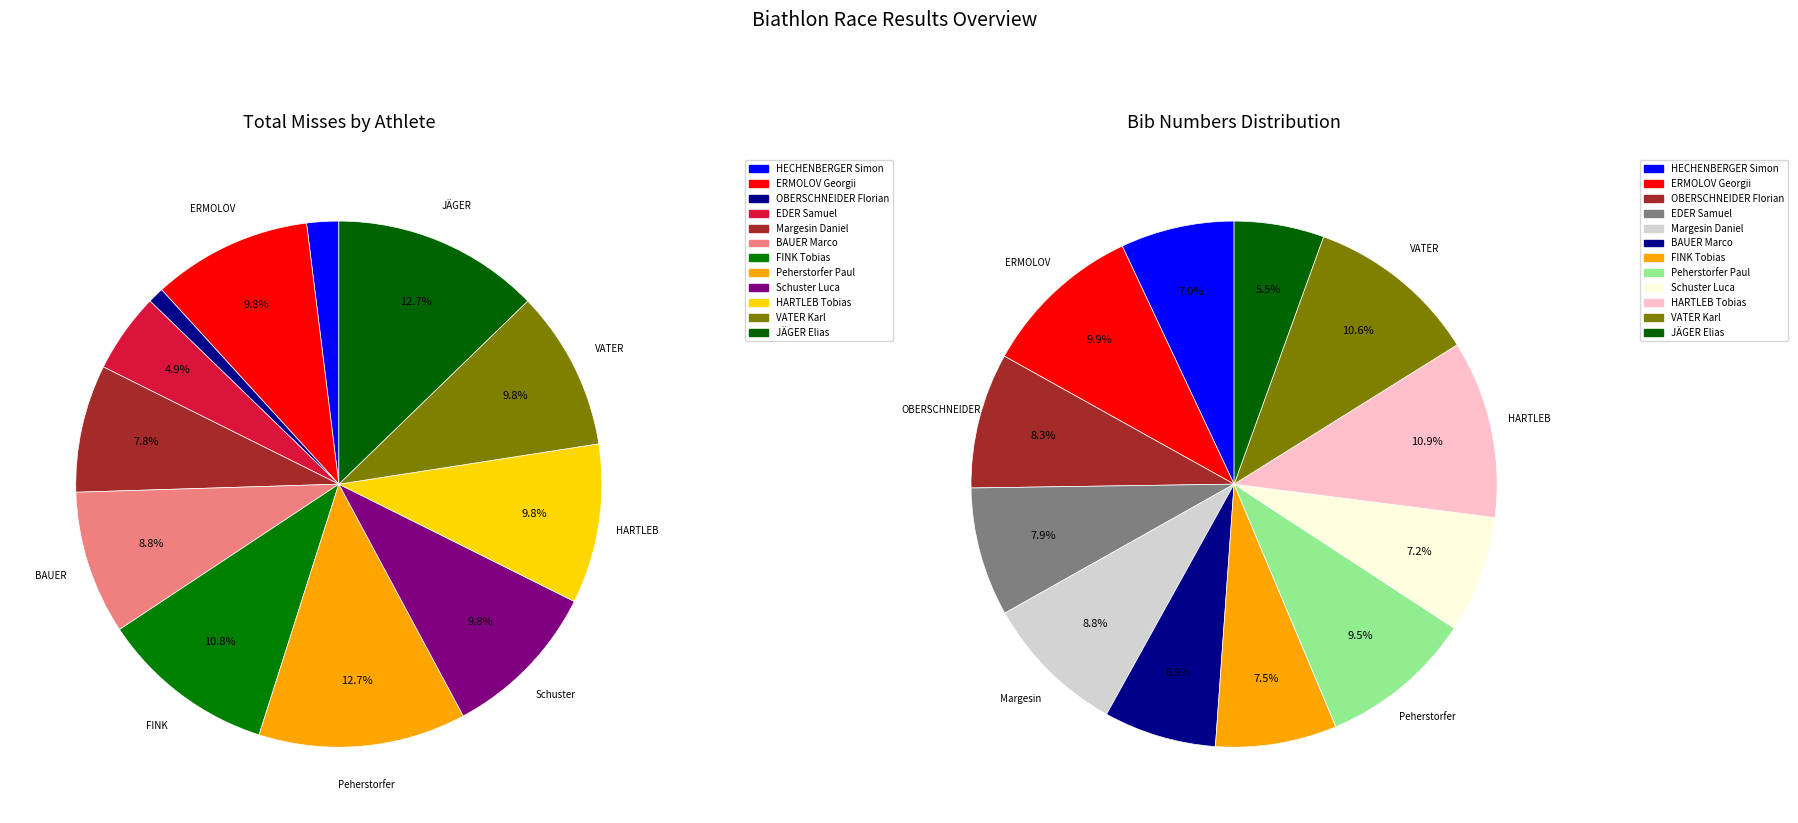

What is the change in value from HECHENBERGER Simon to FINK Tobias?

+9